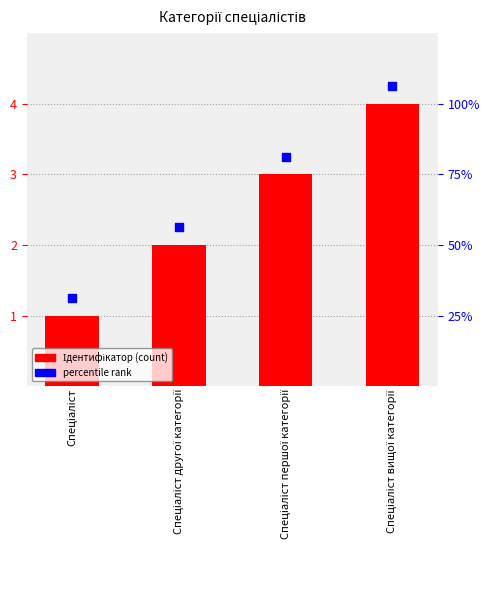

Which series reaches the maximum Y coordinate?

percentile rank